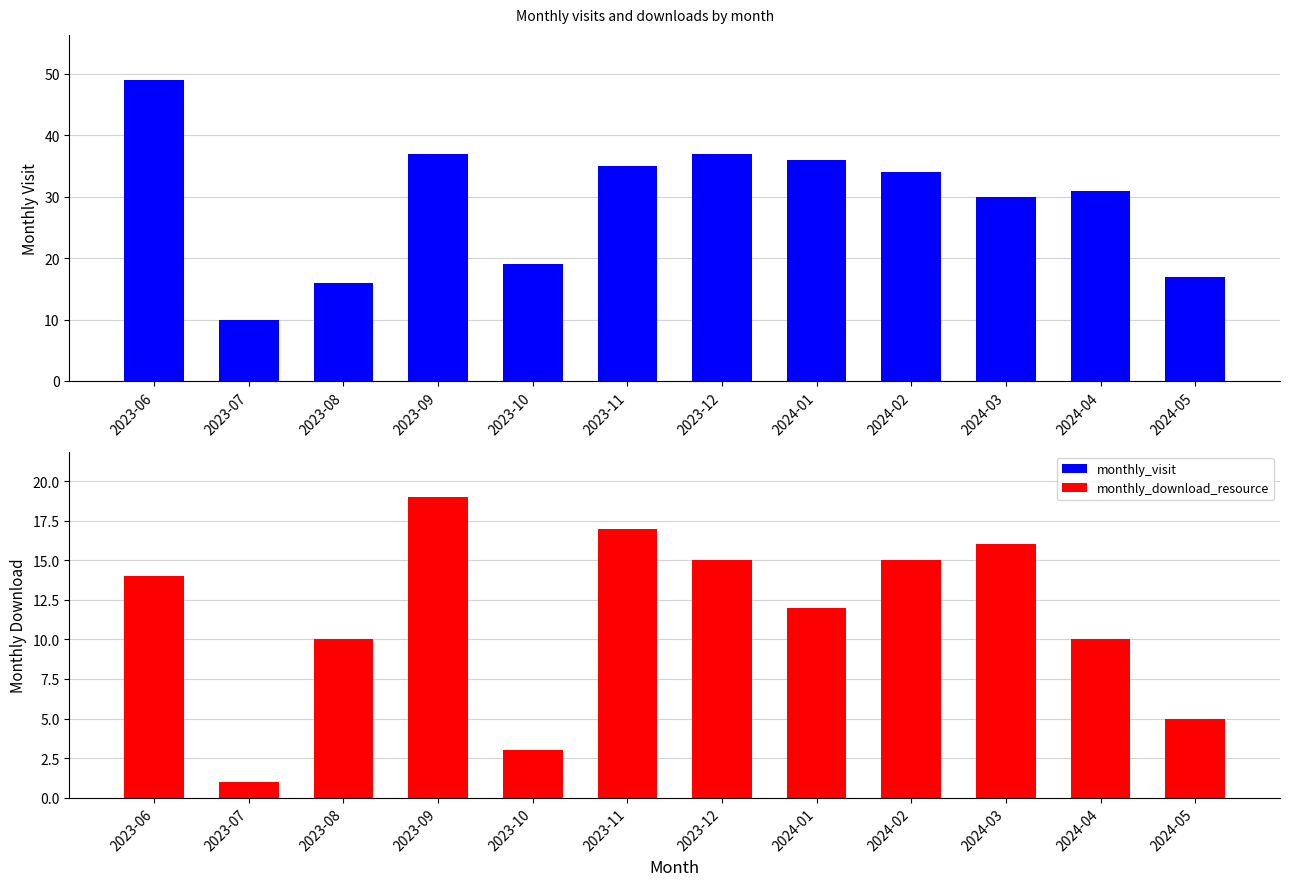

At how many categories does at least one series exceed 14?

11